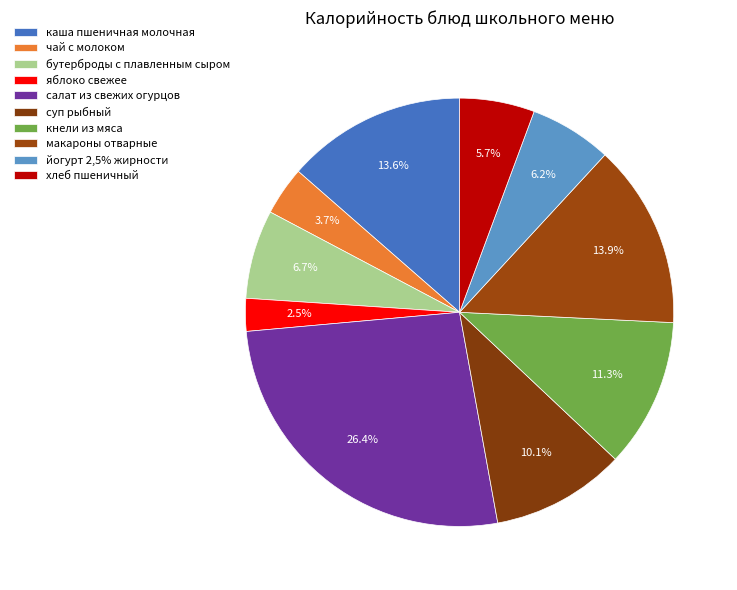

Rank the categories by value from highest to lowest.

салат из свежих огурцов, макароны отварные, каша пшеничная молочная, кнели из мяса, суп рыбный, бутерброды с плавленным сыром, йогурт 2,5% жирности, хлеб пшеничный, чай с молоком, яблоко свежее